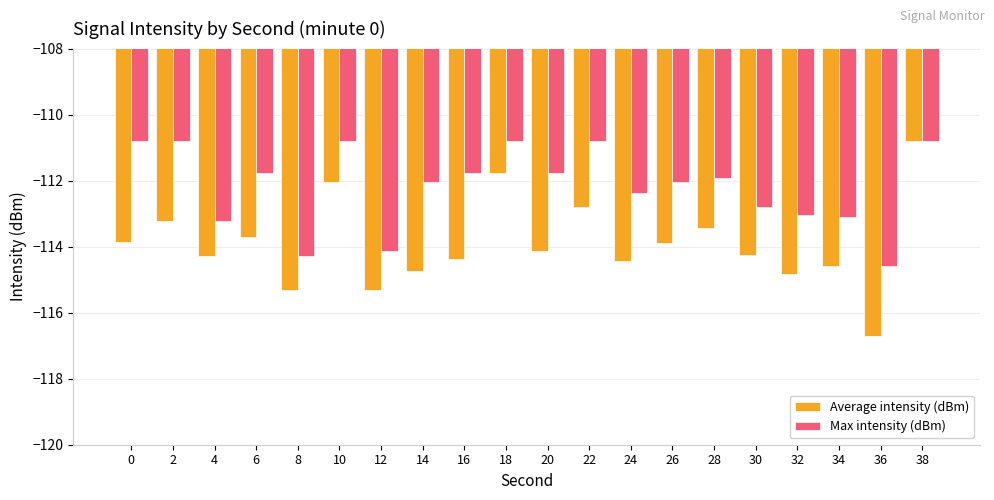

Which series has the widest spread of values?

Average intensity (dBm)